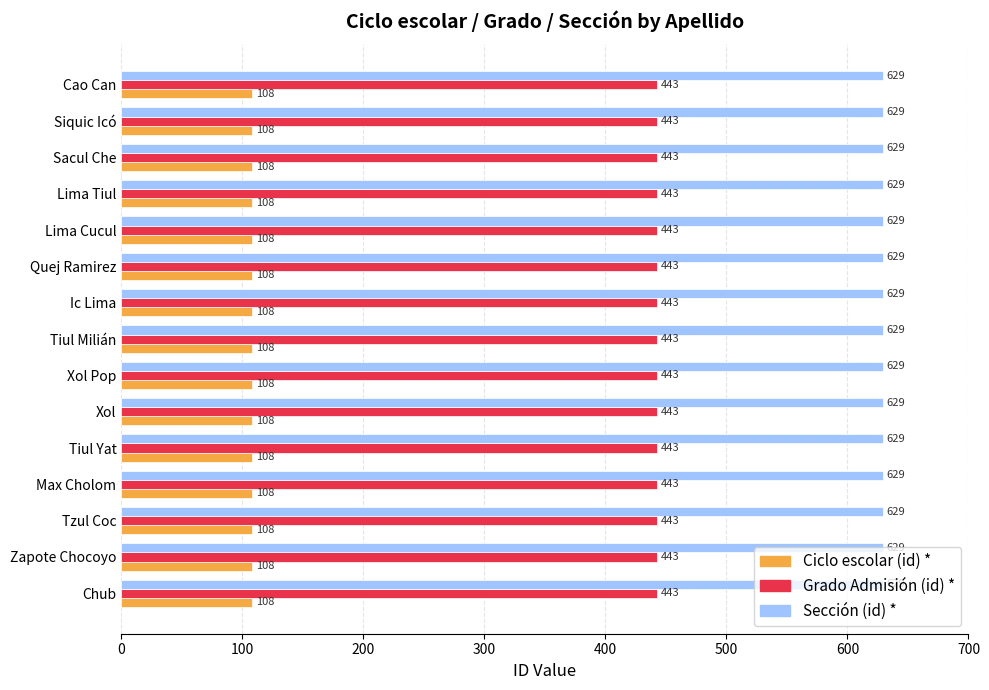

At Tzul Coc, list the series in order from largest to smallest.

Sección (id) *, Grado Admisión (id) *, Ciclo escolar (id) *